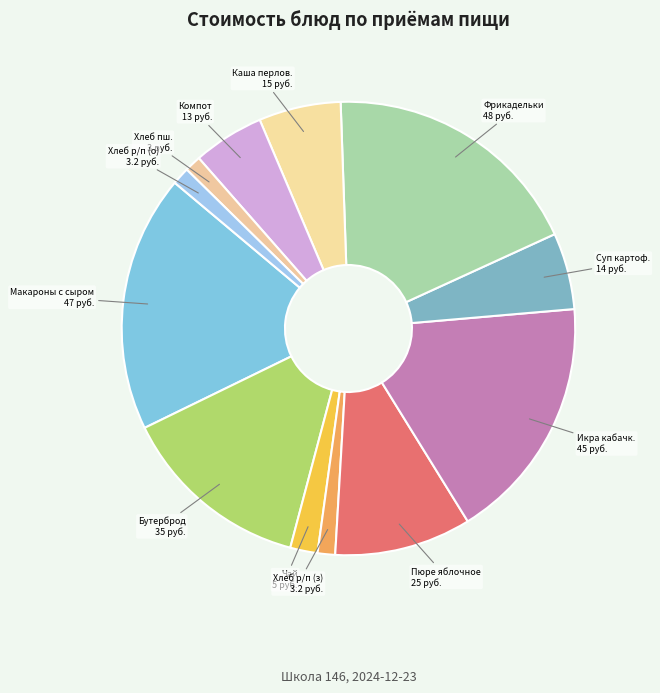

How many slices are in this pie chart?

12